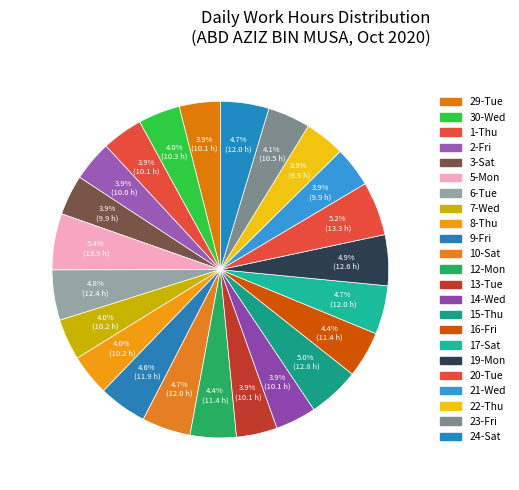

How many slices are in this pie chart?

23